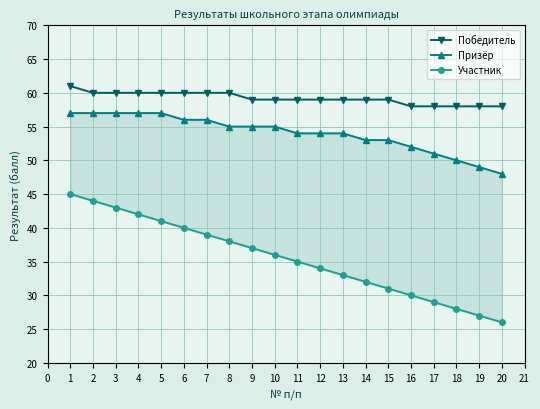

The value of Победитель at 20 is 58. True or false?

True